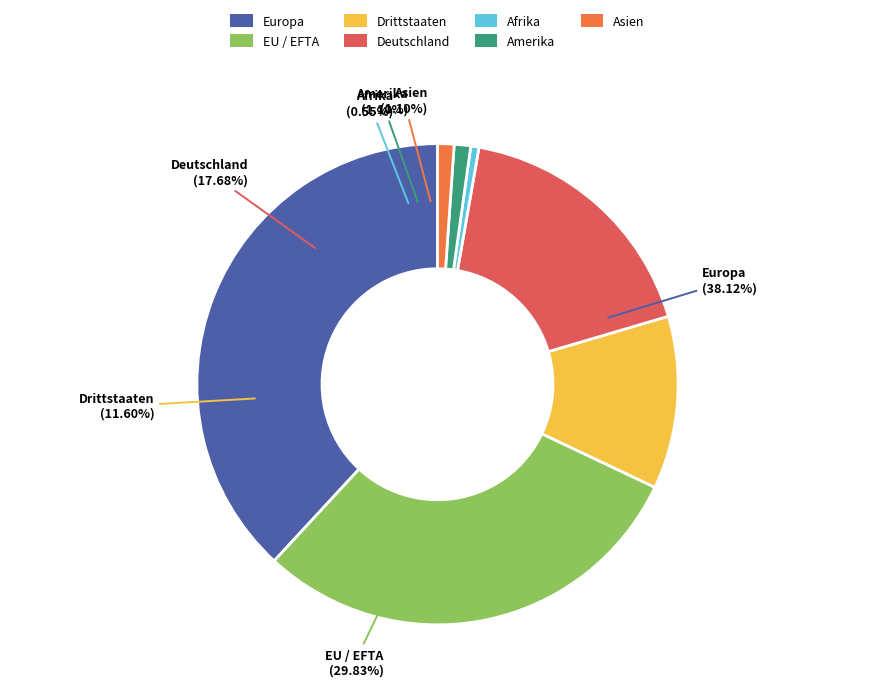

True or false: Asien accounts for 11% of the total.

False